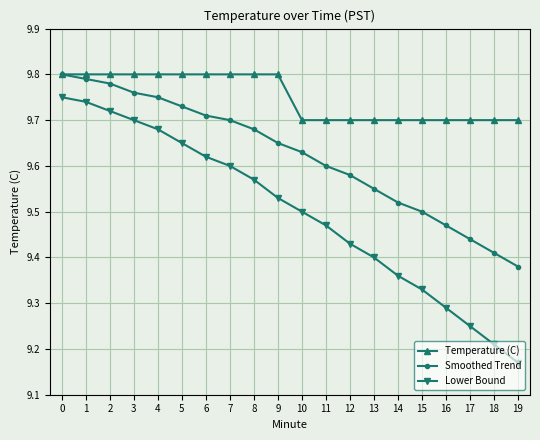

True or false: Temperature (C) and Lower Bound cross at least once.

False